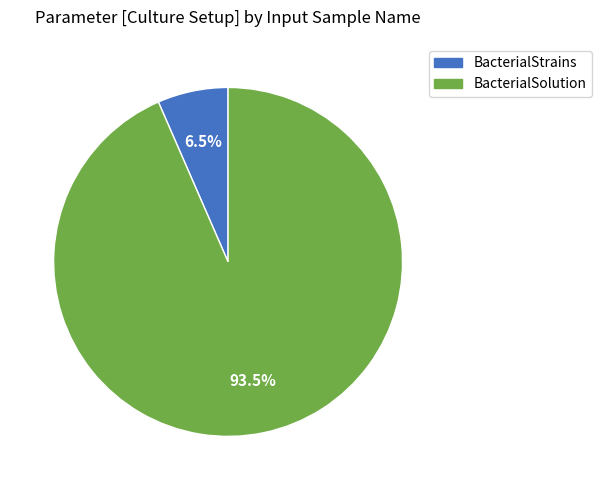

Combined, what portion of the pie is BacterialSolution and BacterialStrains?

100.0%